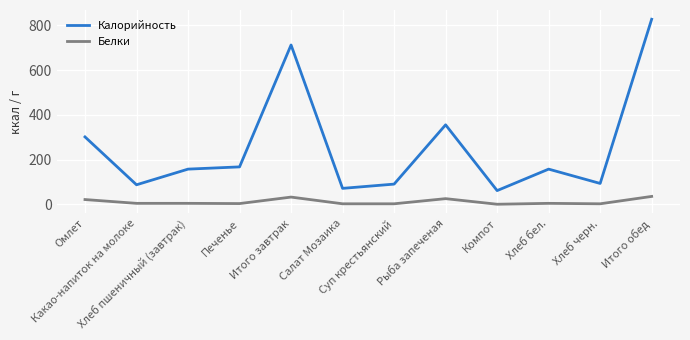

True or false: Калорийность and Белки cross at least once.

False